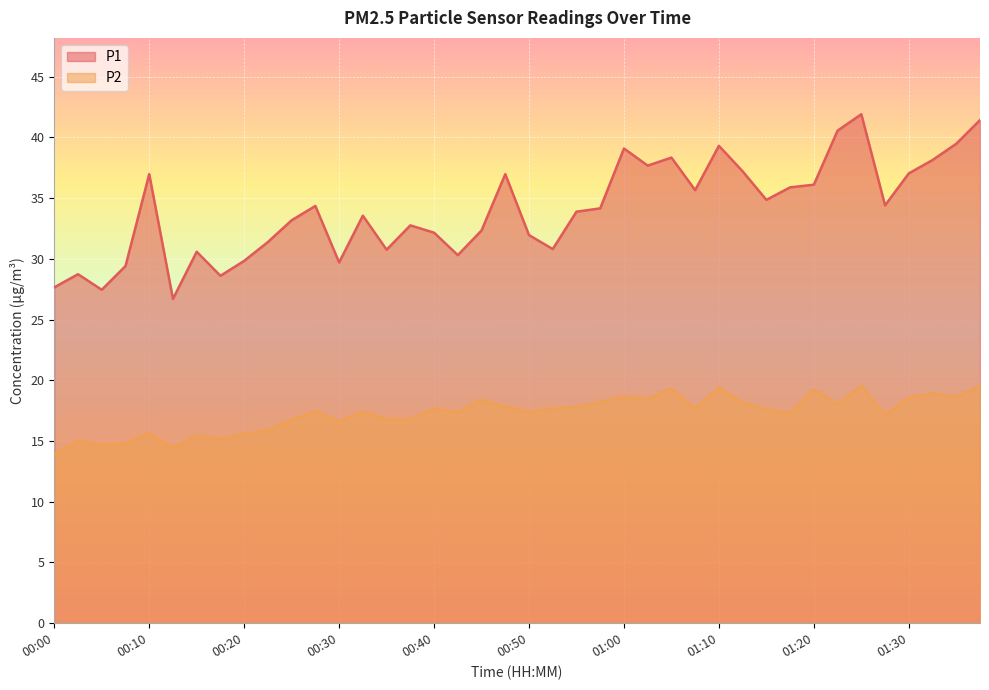

Reading left to right, what are all the values shown in this chart?

P1: 00:00=27.6	00:02=28.7	00:05=27.4	00:07=29.4	00:10=37.0	00:12=26.7	00:15=30.6	00:17=28.6	00:20=29.8	00:23=31.4	00:25=33.2	00:28=34.4	00:30=29.7	00:33=33.5	00:35=30.8	00:38=32.8	00:40=32.1	00:43=30.3	00:45=32.3	00:48=37.0	00:50=31.9	00:53=30.8	00:55=33.9	00:58=34.1	01:00=39.1	01:03=37.7	01:05=38.3	01:08=35.6	01:10=39.3	01:13=37.2	01:15=34.9	01:18=35.9	01:20=36.1	01:23=40.5	01:25=41.9	01:27=34.4	01:30=37.0	01:32=38.1	01:35=39.5	01:37=41.4
P2: 00:00=13.9	00:02=15.0	00:05=14.7	00:07=14.8	00:10=15.7	00:12=14.4	00:15=15.4	00:17=15.2	00:20=15.6	00:23=15.9	00:25=16.7	00:28=17.4	00:30=16.6	00:33=17.4	00:35=16.8	00:38=16.8	00:40=17.6	00:43=17.4	00:45=18.4	00:48=17.8	00:50=17.4	00:53=17.6	00:55=17.8	00:58=18.2	01:00=18.7	01:03=18.4	01:05=19.3	01:08=17.6	01:10=19.4	01:13=18.2	01:15=17.6	01:18=17.3	01:20=19.2	01:23=18.0	01:25=19.6	01:27=17.1	01:30=18.6	01:32=18.9	01:35=18.6	01:37=19.6